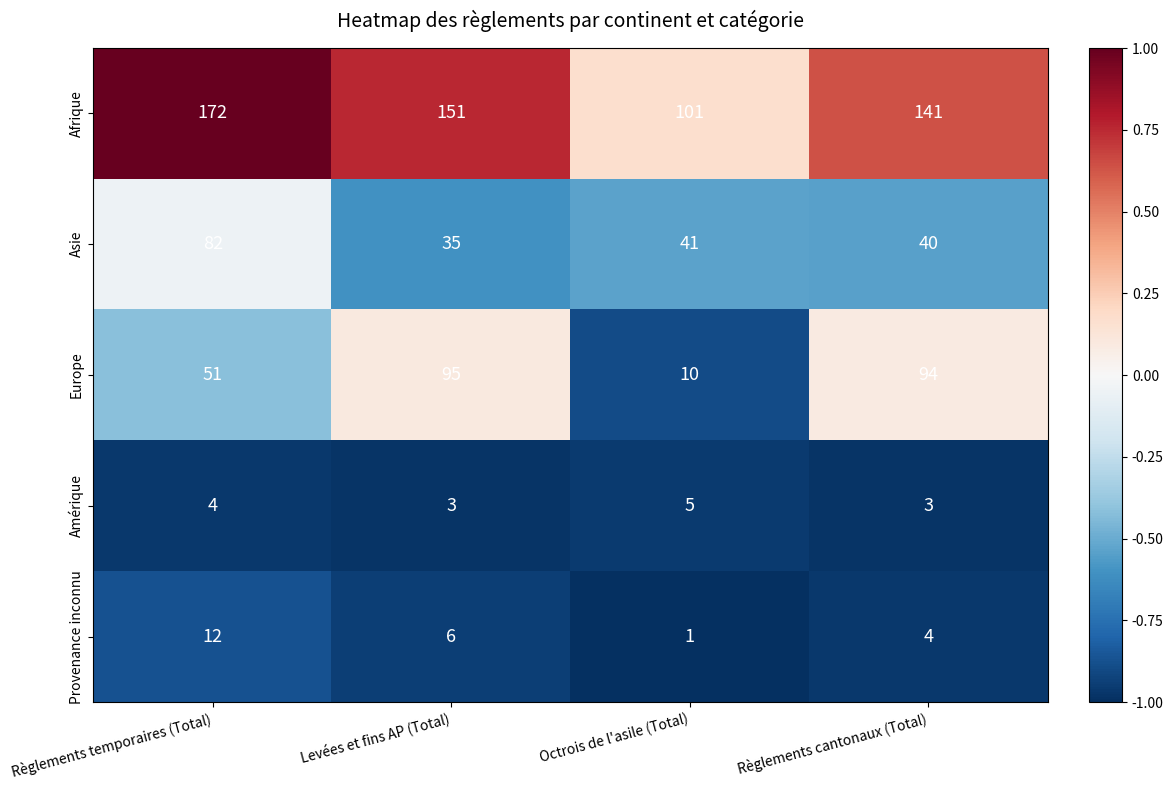

The Afrique series shows 55 at Règlements temporaires (Total). True or false?

False